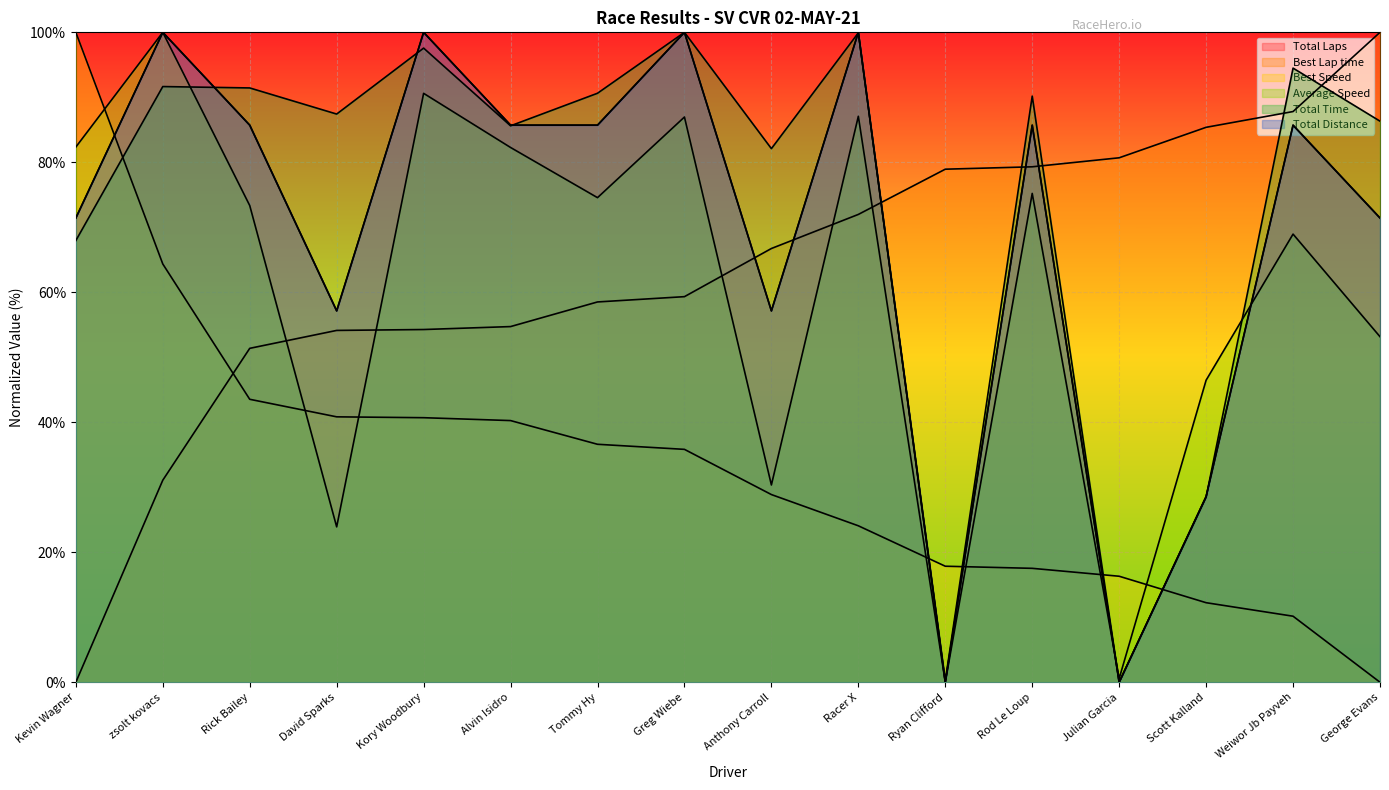

What is the spread (max minus min) of values at Rick Bailey?

47.9